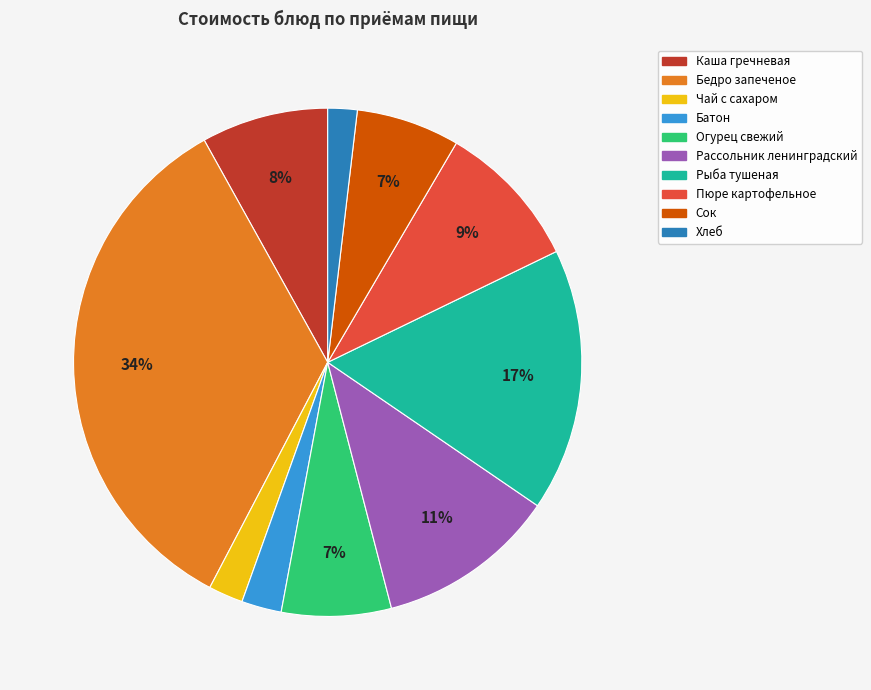

Is there any slice that represents more than half of the pie?

No